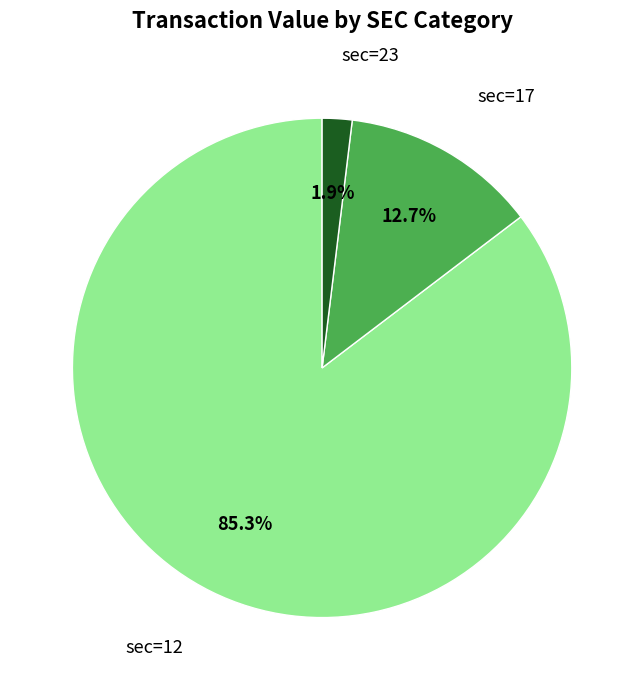

To the nearest percent, what is the average slice percentage?

33%